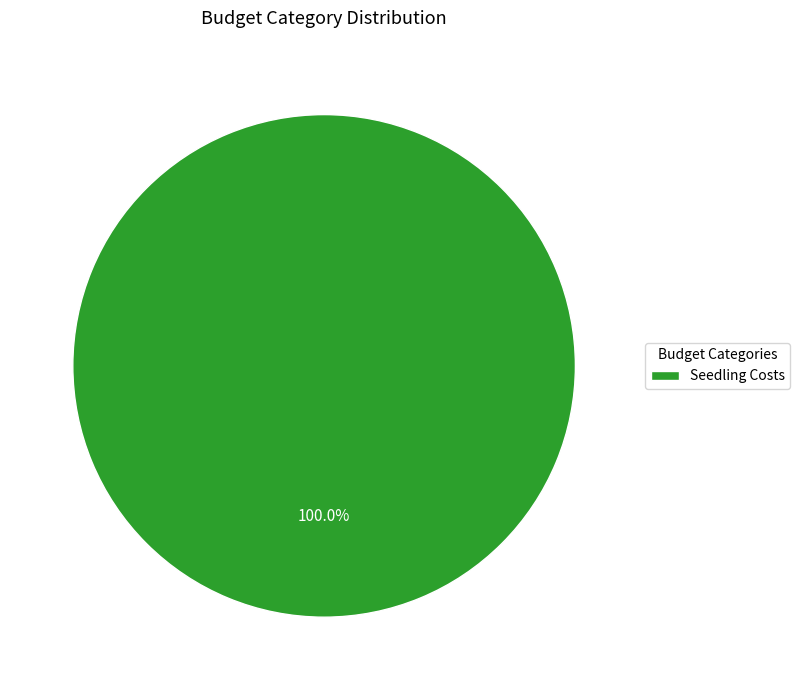

Count the number of slices in the pie.

1